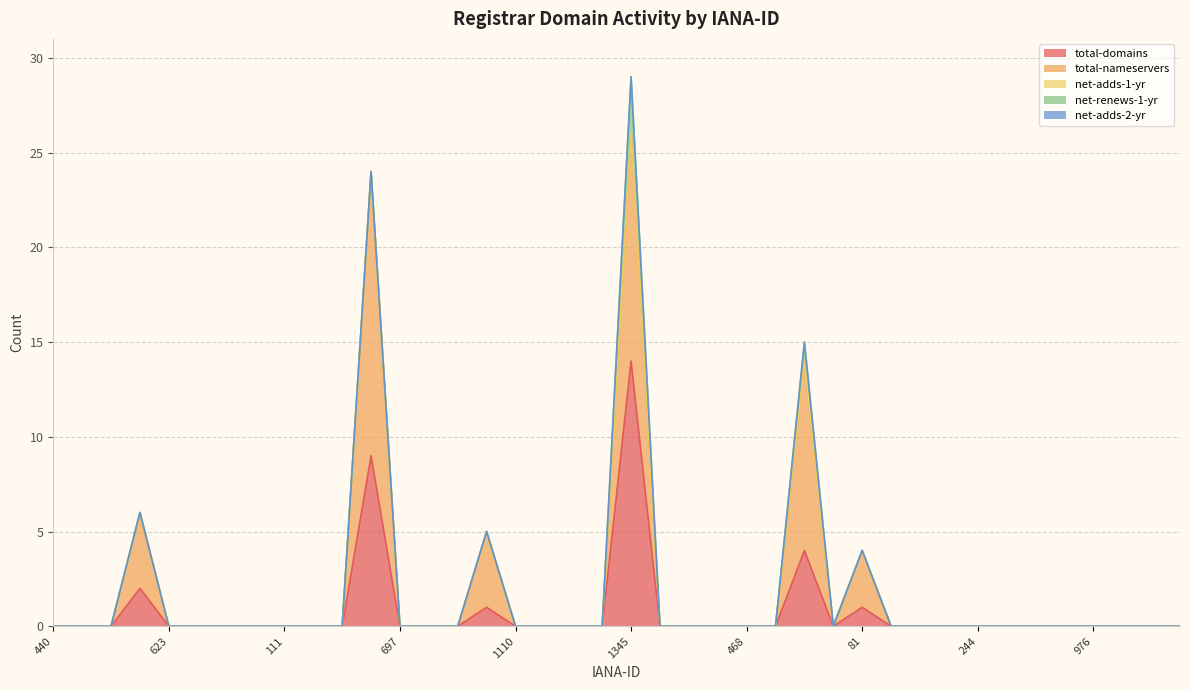

What is the label of the 13th point from the left?

697